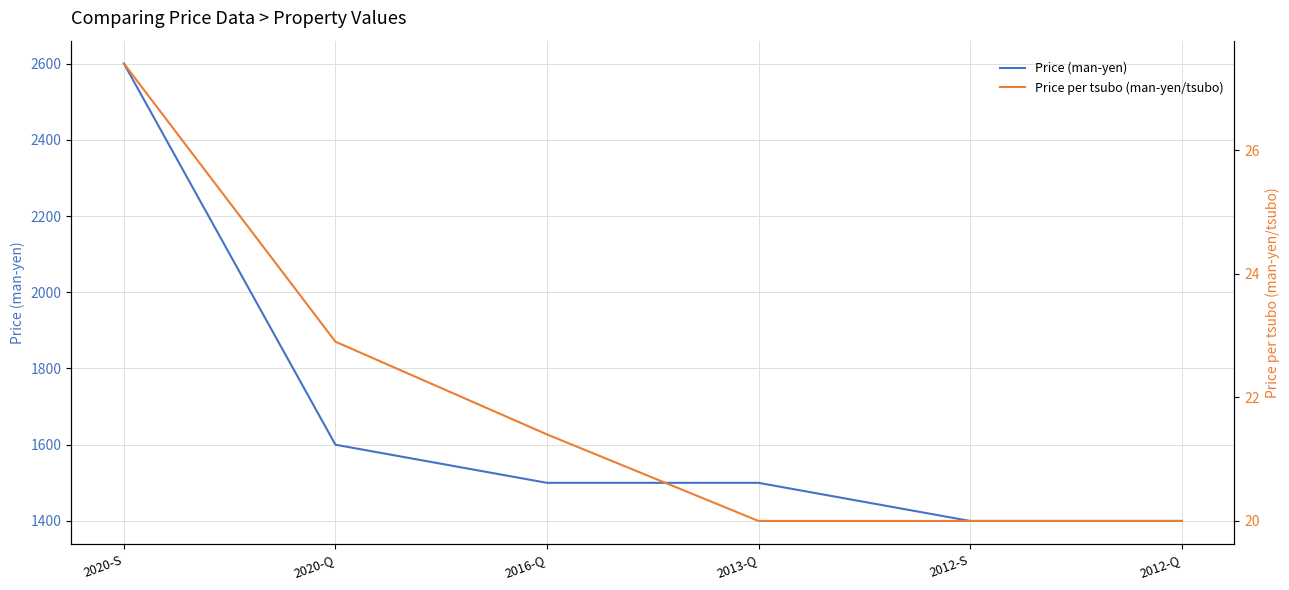

At which category is the sum across all series the highest?

2020-S